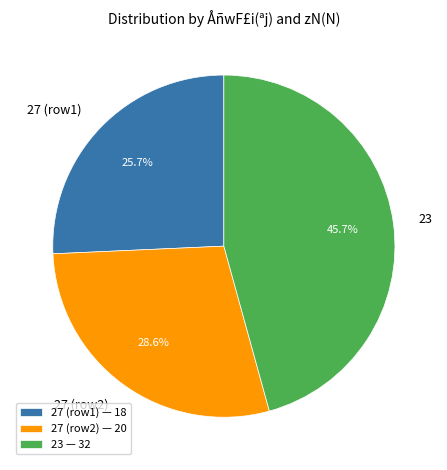

Approximately how many times larger is the value at 27 (row2) — 20 compared to 27 (row1) — 18?

1.1